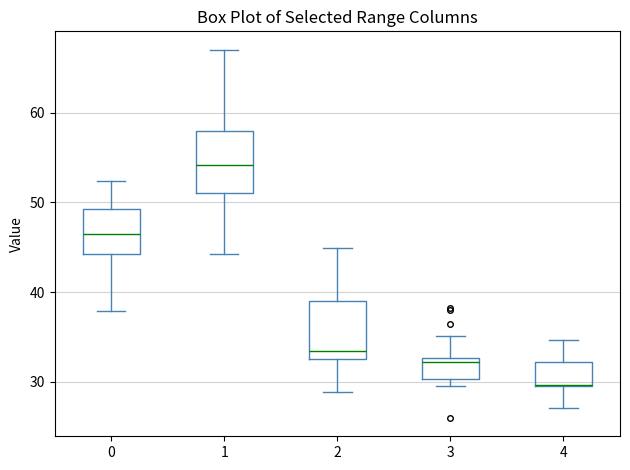

Reading left to right, transcribe this box plot: for each box, give where its median line is, the range the box spans, and where its two whiskers end, as read against the y-axis. The values are not printed on the chart, so give them approximately, as read against the axis.

0: median 46, box 44 to 49, whiskers 38 to 52
1: median 54, box 51 to 58, whiskers 44 to 67
2: median 33 (just above the box's lower edge), box 33 to 39, whiskers 29 to 45
3: median 32, box 30 to 33, whiskers 30 (just below the box's lower edge) to 35
4: median 30, box 30 to 32, whiskers 27 to 35